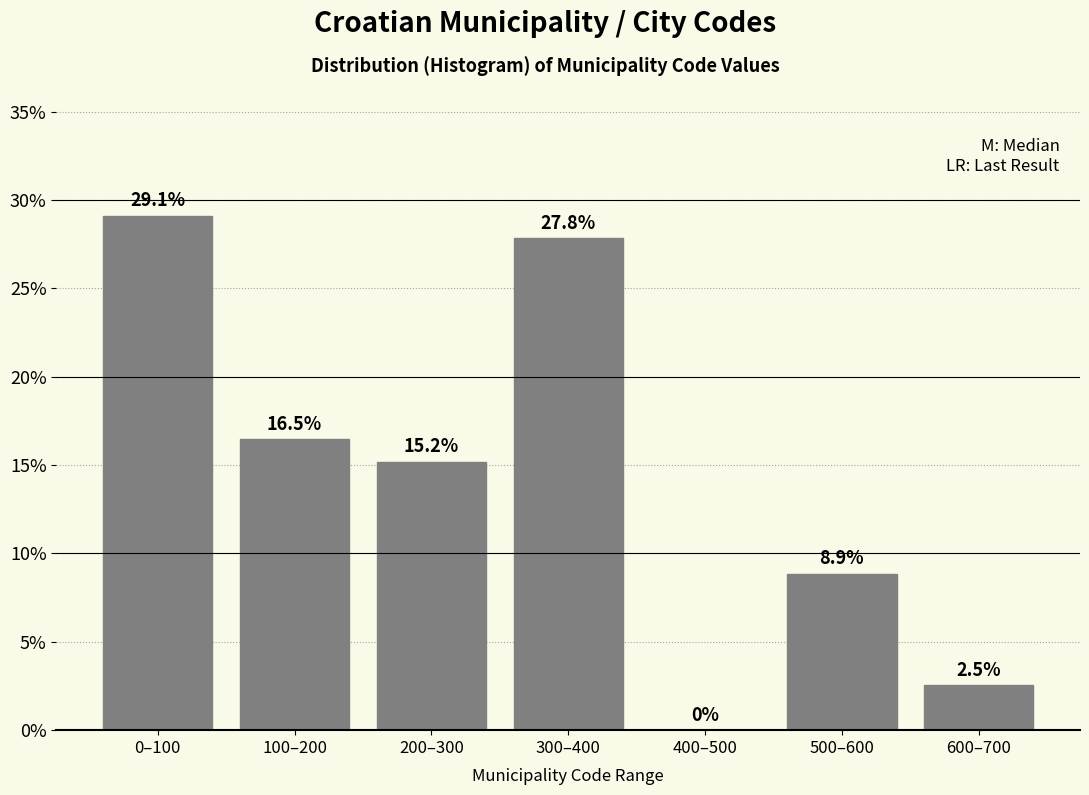

Reading left to right, transcribe all the data shown in this chart.

0–100=29.1	100–200=16.5	200–300=15.2	300–400=27.8	400–500=0.0	500–600=8.9	600–700=2.5